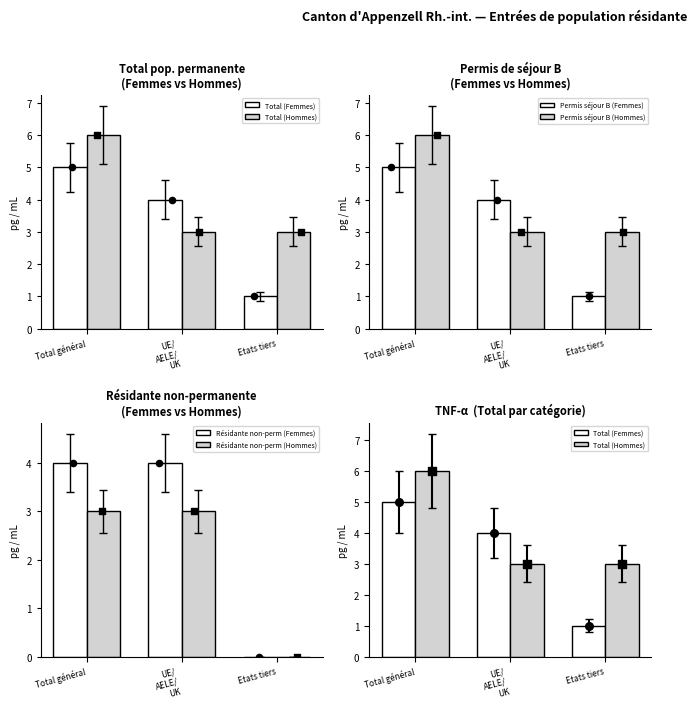

Which series contains the highest Y value?

Total (Hommes)